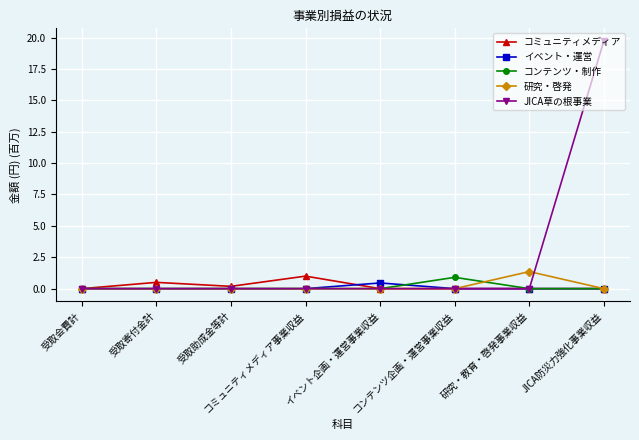

Which series has the widest spread of values?

JICA草の根事業